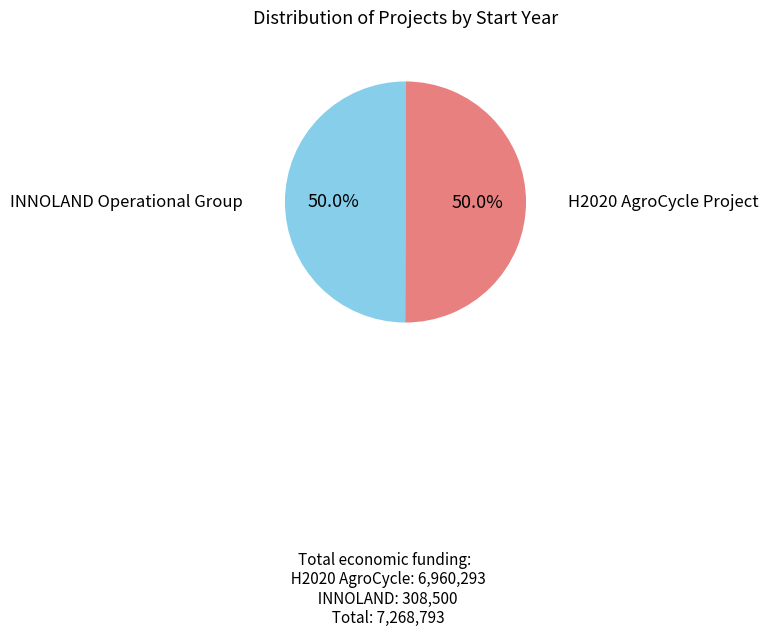

Combined, do H2020 AgroCycle Project and INNOLAND Operational Group account for over 50%?

Yes